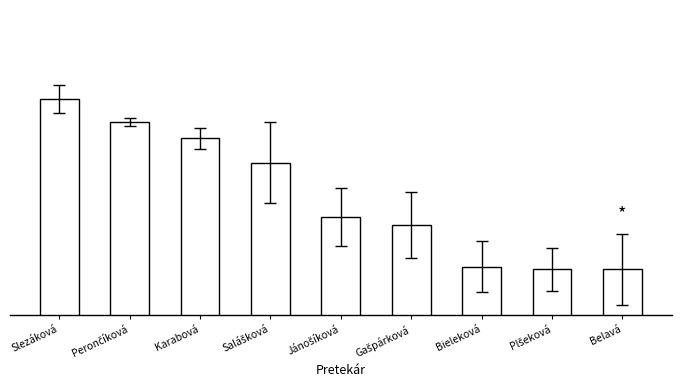

Does the chart contain any negative values?

No